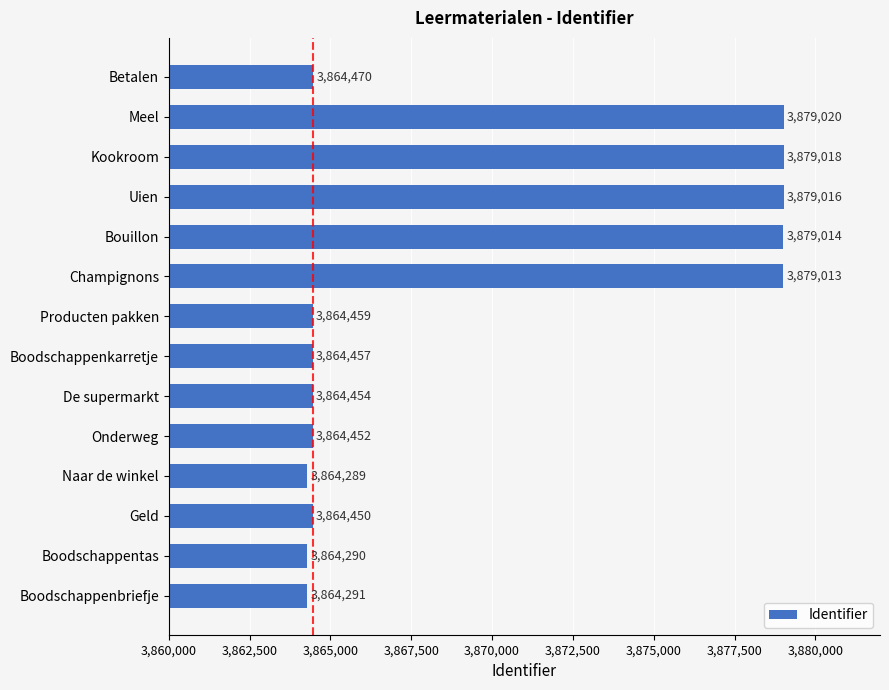

What is the minimum value shown in the chart?

3864289